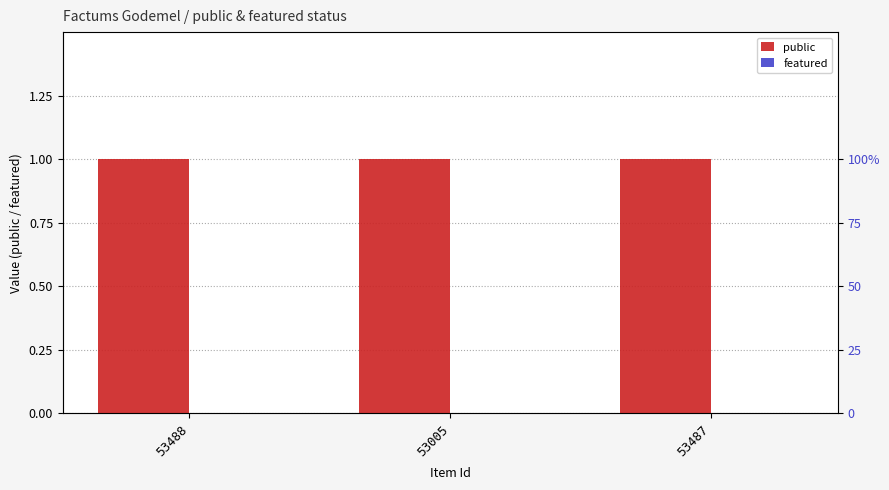

Is the value of featured at 53487 greater than the value of public at 53005?

No